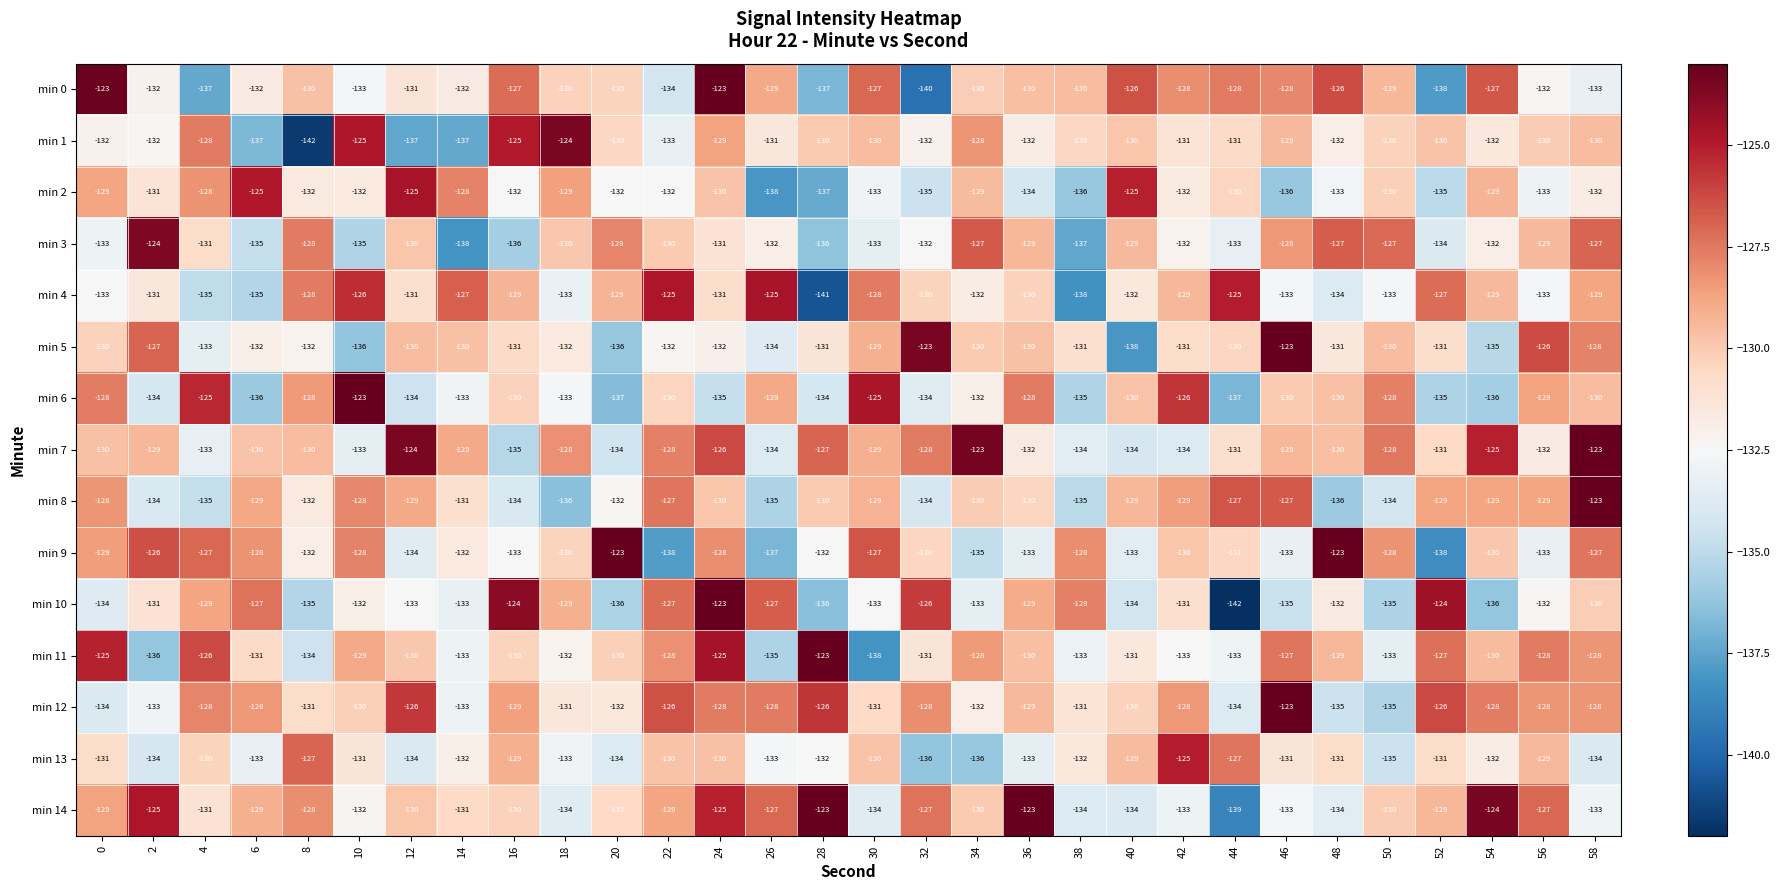

At which label does min 0 reach its minimum?

32